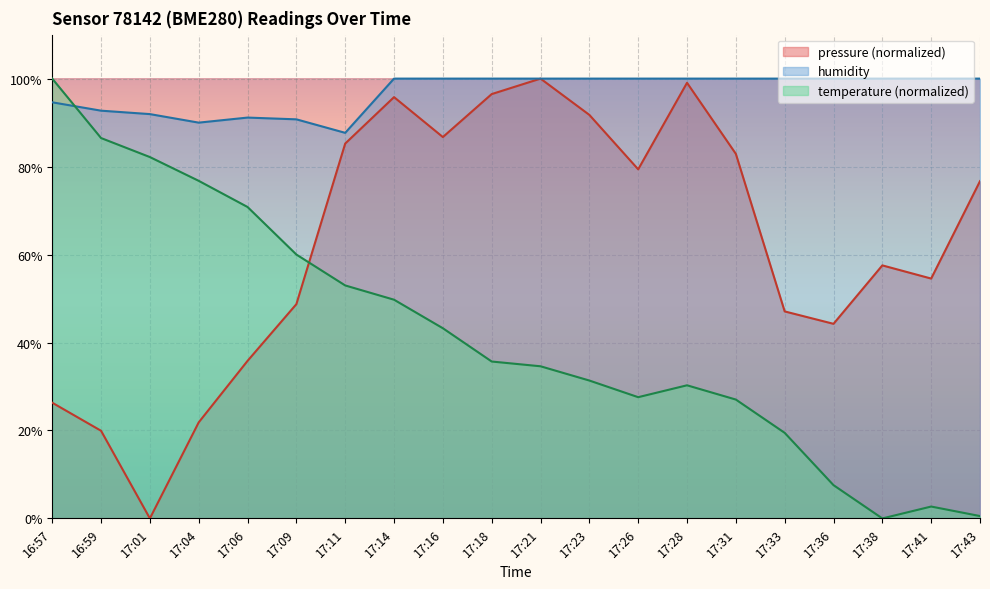

What position from the left is 17:26?

13